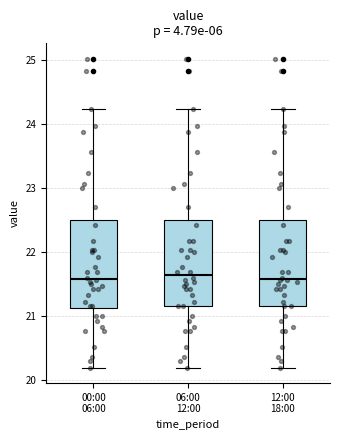

Reading left to right, transcribe this box plot: for each box, give where its median line is, the range the box spans, and where its two whiskers end, as read against the y-axis. The values are not printed on the chart, so give them approximately, as read against the axis.

00:00 06:00: median 21.6, box 21.1 to 22.5, whiskers 20.2 to 24.2
06:00 12:00: median 21.7, box 21.2 to 22.5, whiskers 20.2 to 24.2
12:00 18:00: median 21.6, box 21.2 to 22.5, whiskers 20.2 to 24.2